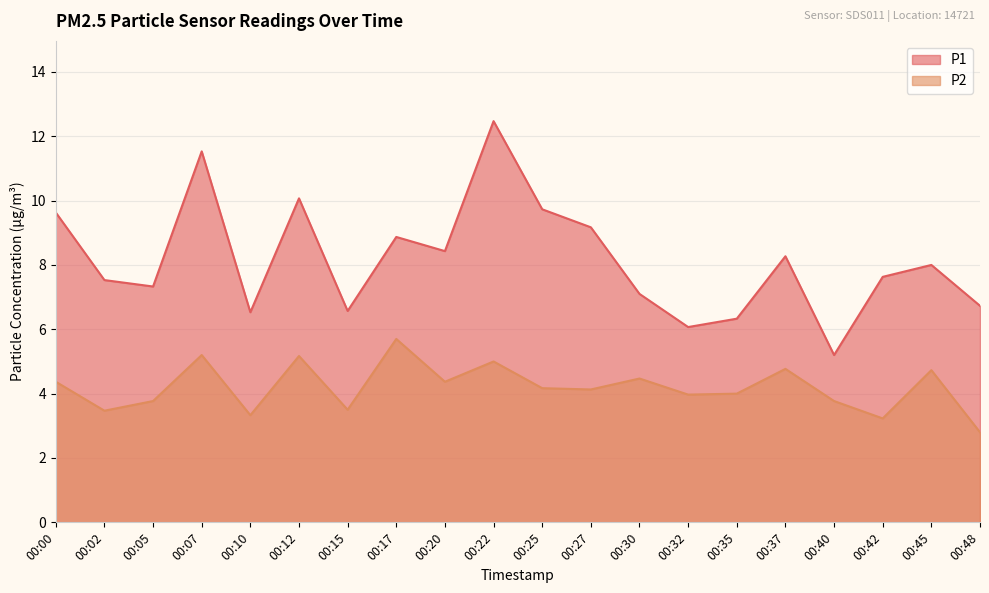

Between 00:30 and 00:25, which is larger?

00:25